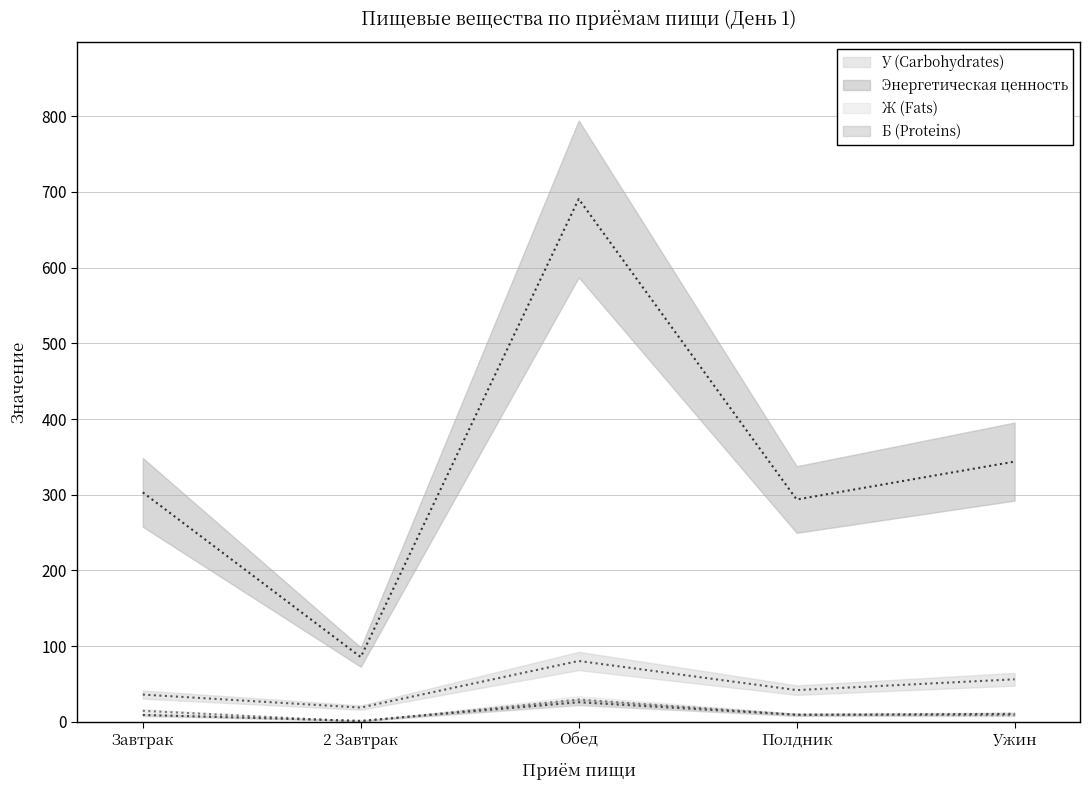

How many lines are shown in the chart?

4